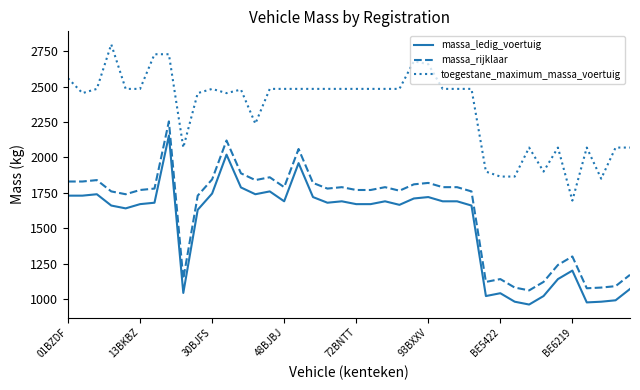

What is the difference between the maximum and second lowest values in the massa_rijklaar series?

1180